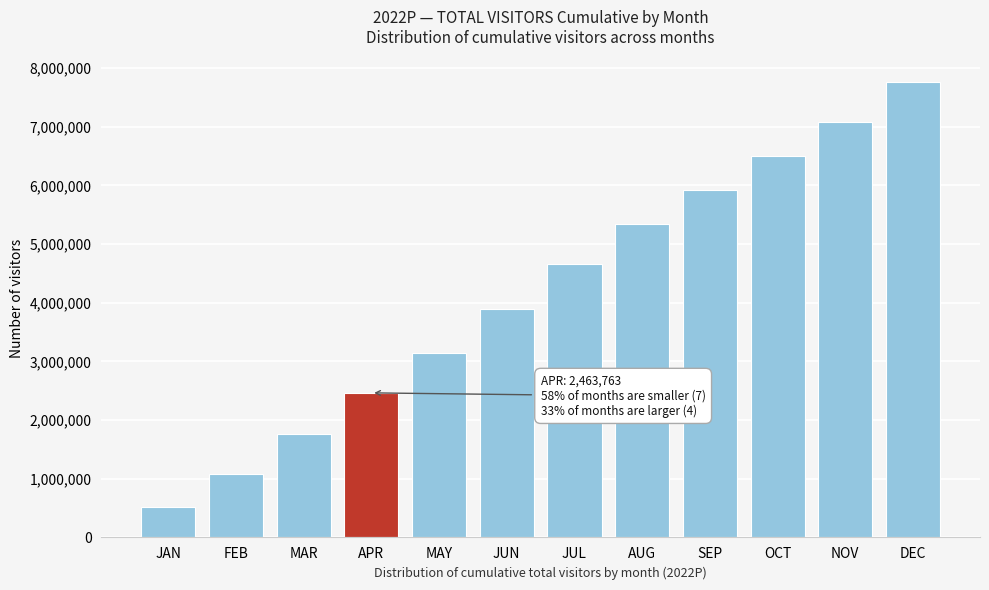

Is it true that the value at FEB is 1580391.6?

False